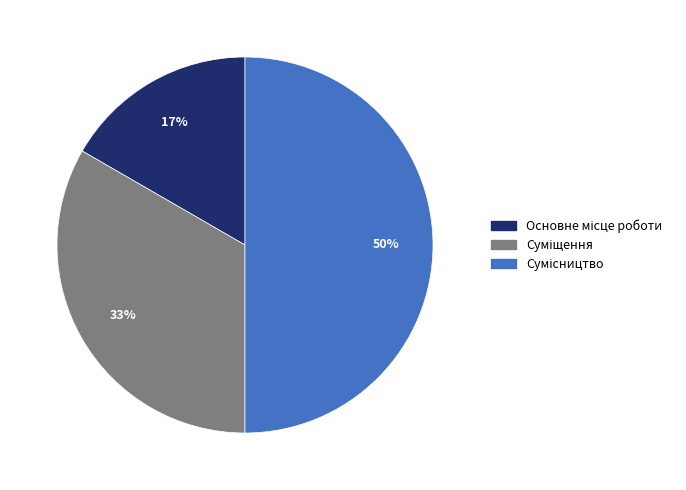

To the nearest percent, what is the difference between the largest and smallest slice percentages?

33%